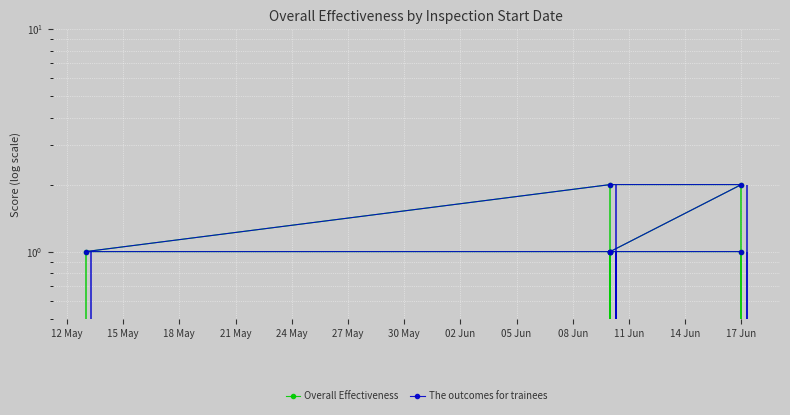

What is the sum of all The outcomes for trainees values?

9